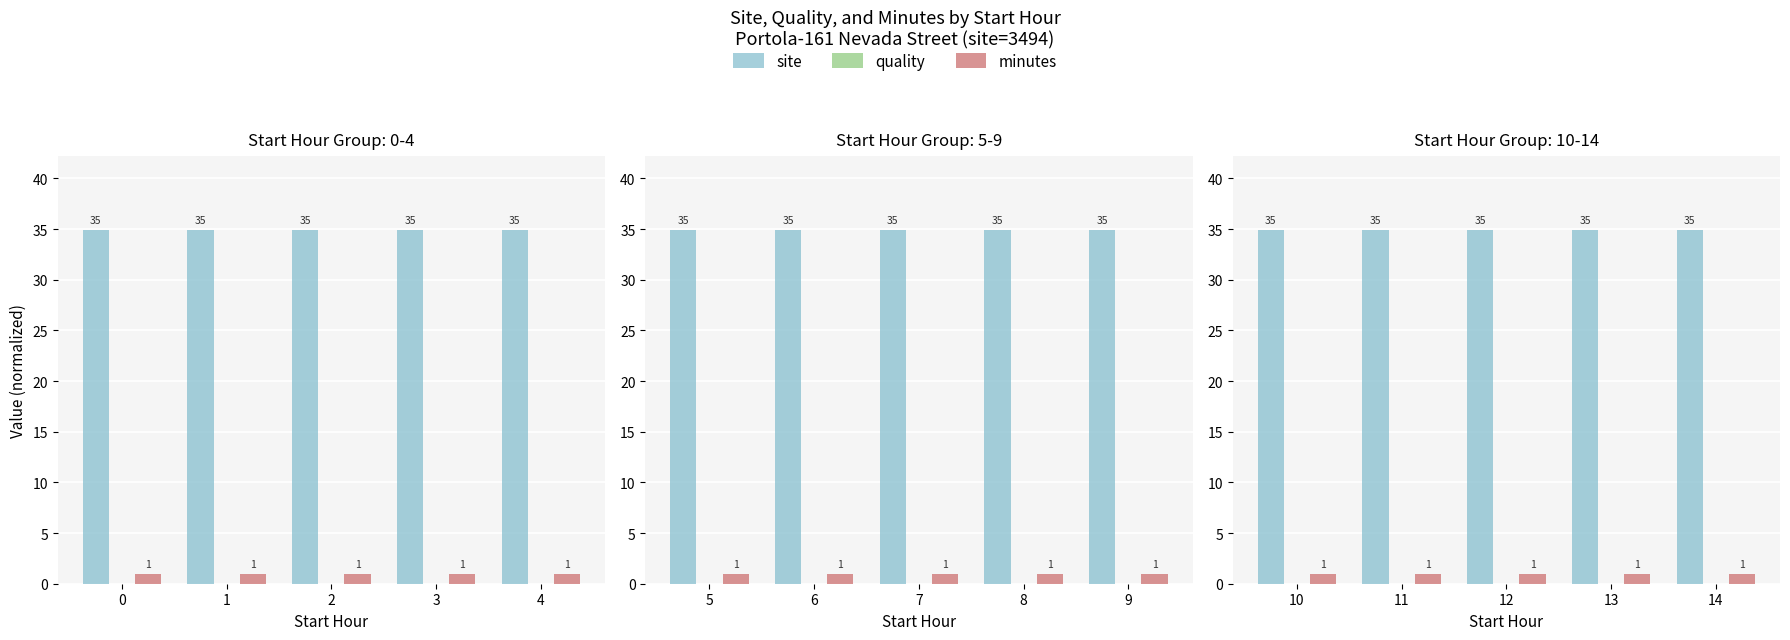

The value of site at 1 is 34.9. True or false?

True